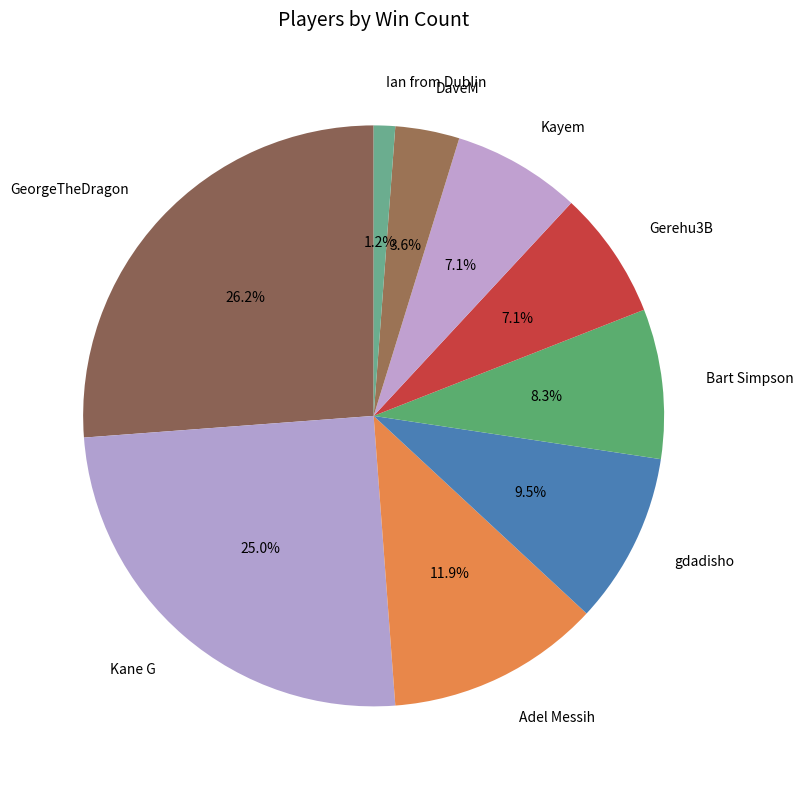

Between Adel Messih and Gerehu3B, which is larger?

Adel Messih